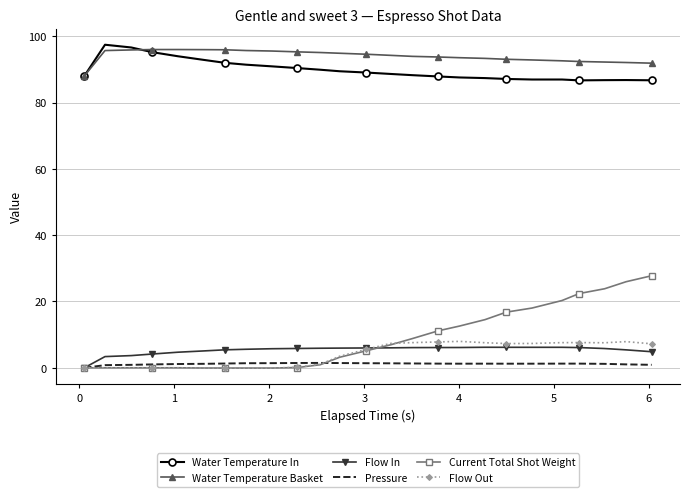

True or false: Water Temperature In and Pressure cross at least once.

False